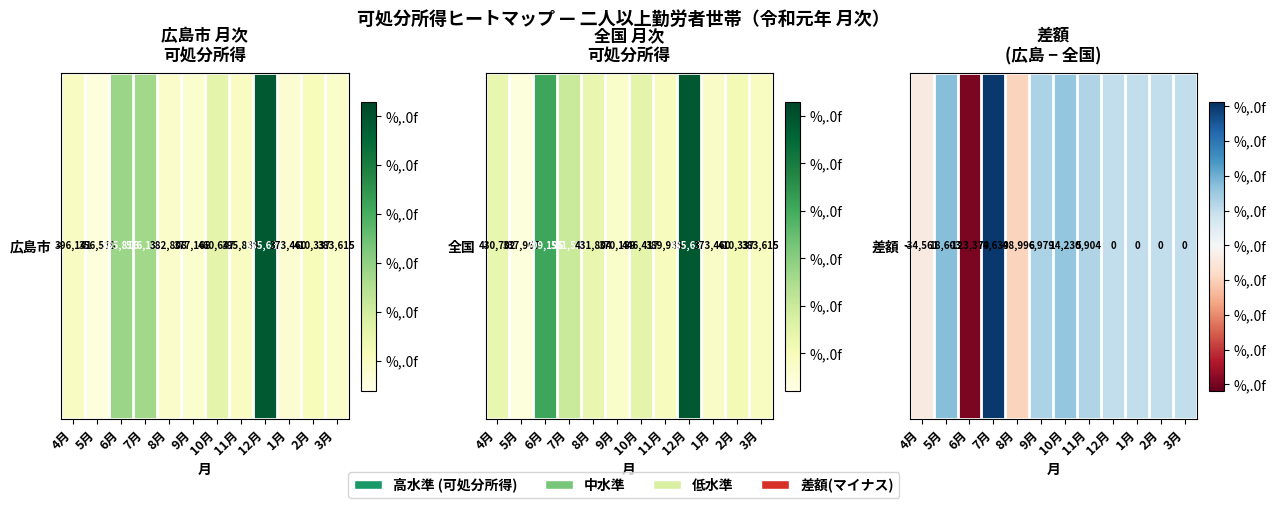

How many categories are shown in the chart?

12